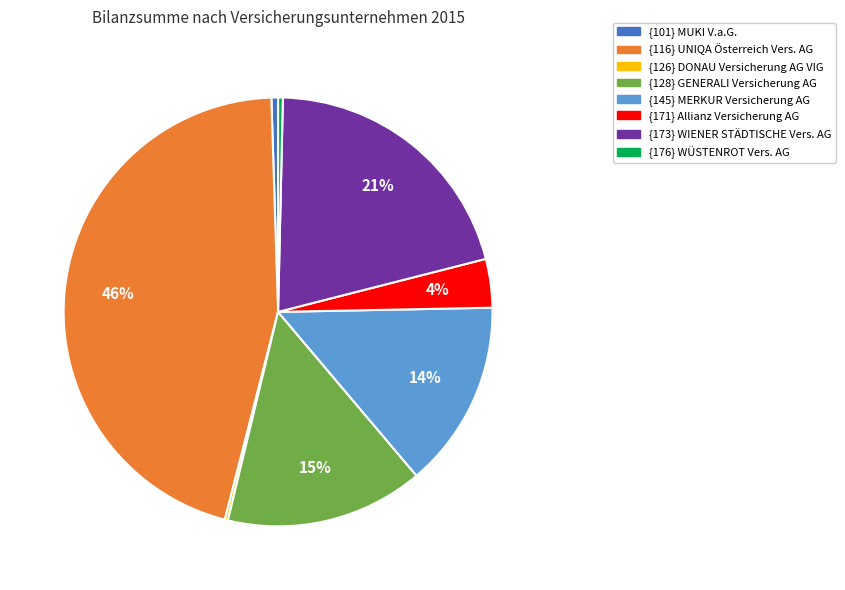

Does {145} MERKUR Versicherung AG account for over 50% of the chart?

No